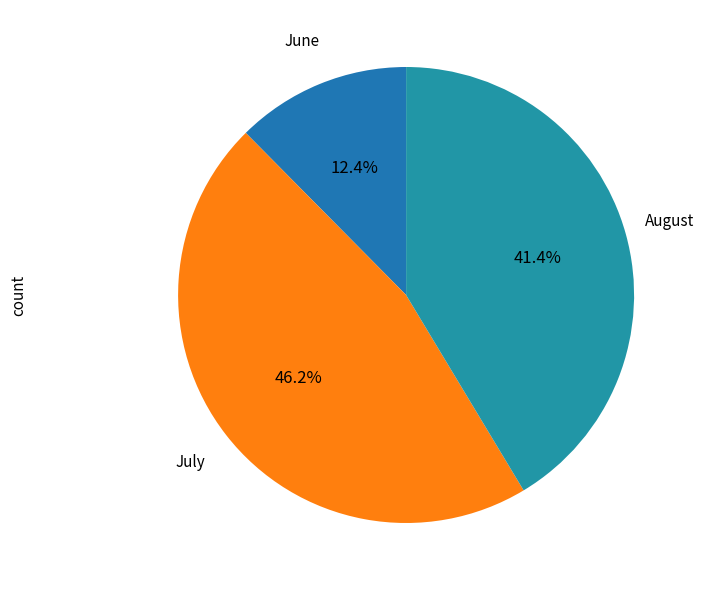

What is the total percentage of July and June?

58.6%